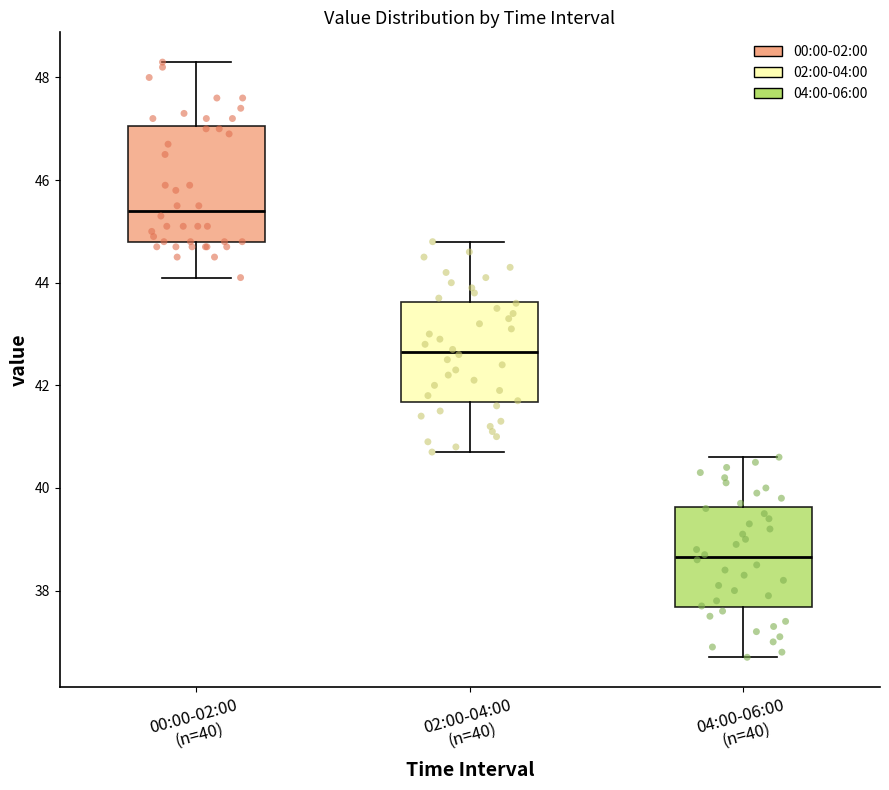

Where is the lower edge of the box for 02:00-04:00 (n=40) on the y-axis? The values are not printed on the chart, so give them approximately, as read against the axis.

41.6